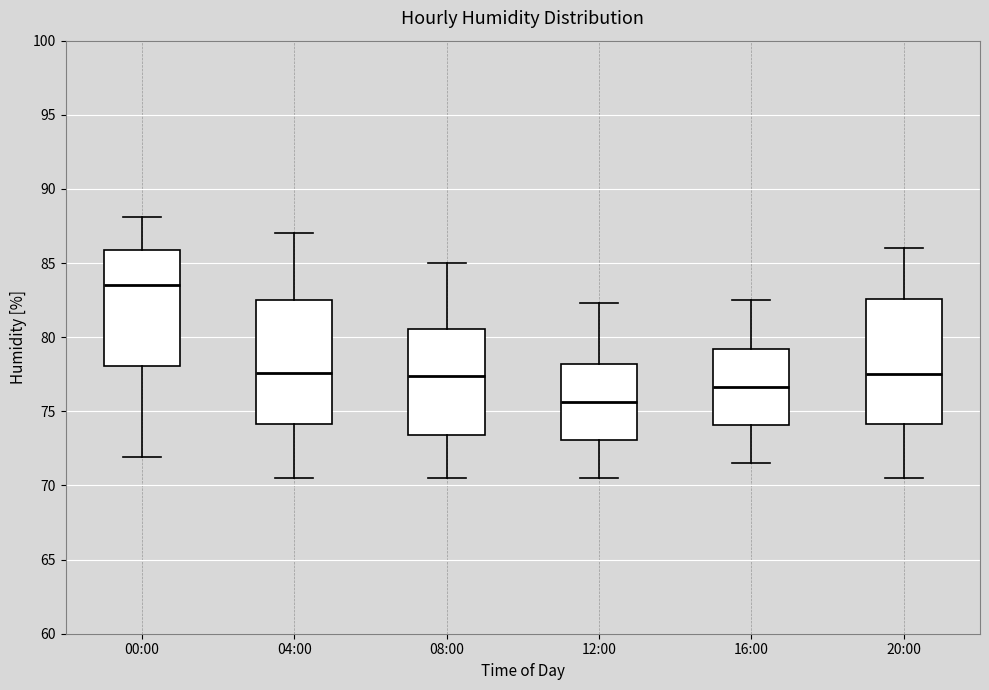

Reading left to right, read every box against the y-axis: the position of its median line, the range the box covers, and the ends of its whiskers. The values are not printed on the chart, so give them approximately, as read against the axis.

00:00: median 83.5, box 78.0 to 86.0, whiskers 72.0 to 88.0
04:00: median 77.5, box 74.0 to 82.5, whiskers 70.5 to 87.0
08:00: median 77.5, box 73.5 to 80.5, whiskers 70.5 to 85.0
12:00: median 75.5, box 73.0 to 78.0, whiskers 70.5 to 82.5
16:00: median 76.5, box 74.0 to 79.0, whiskers 71.5 to 82.5
20:00: median 77.5, box 74.0 to 82.5, whiskers 70.5 to 86.0